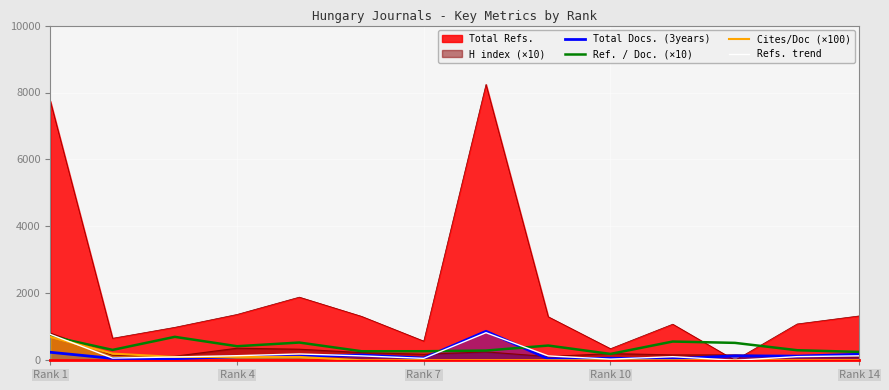

At which category is the sum across all series the highest?

Rank 1